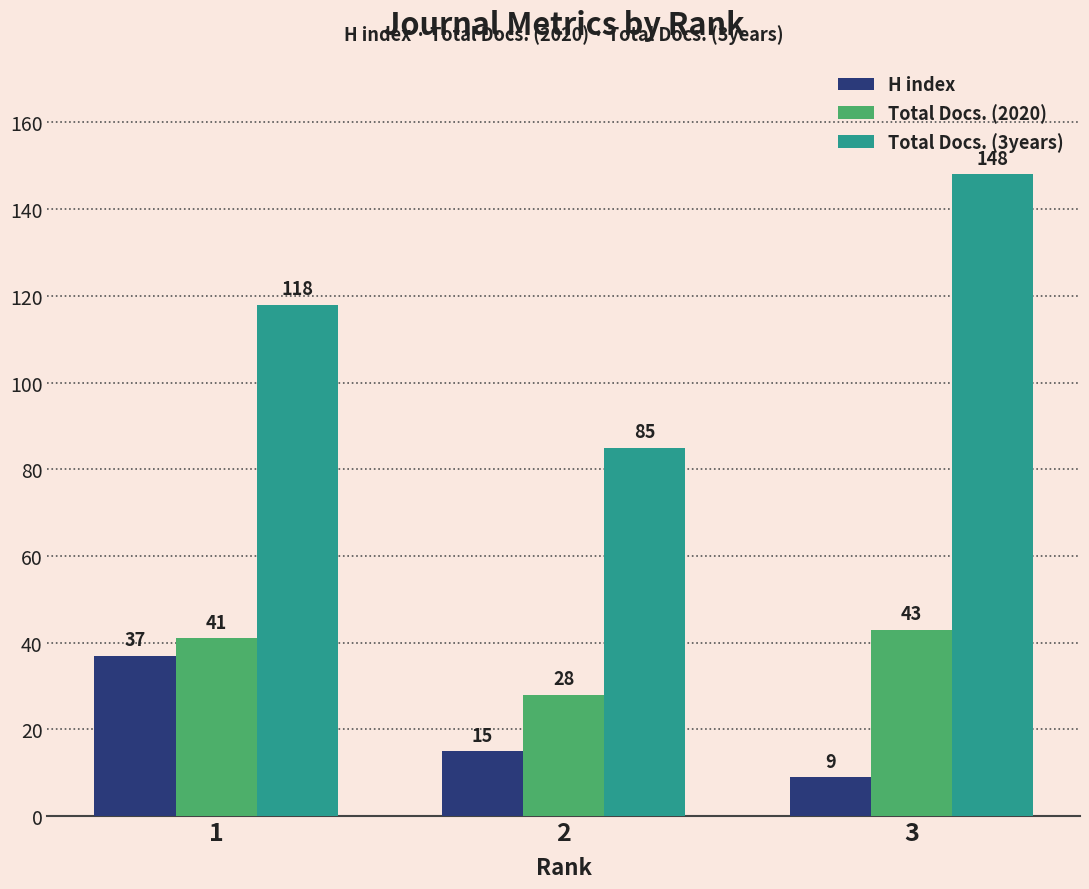

The value of H index at 3 is 9. True or false?

True